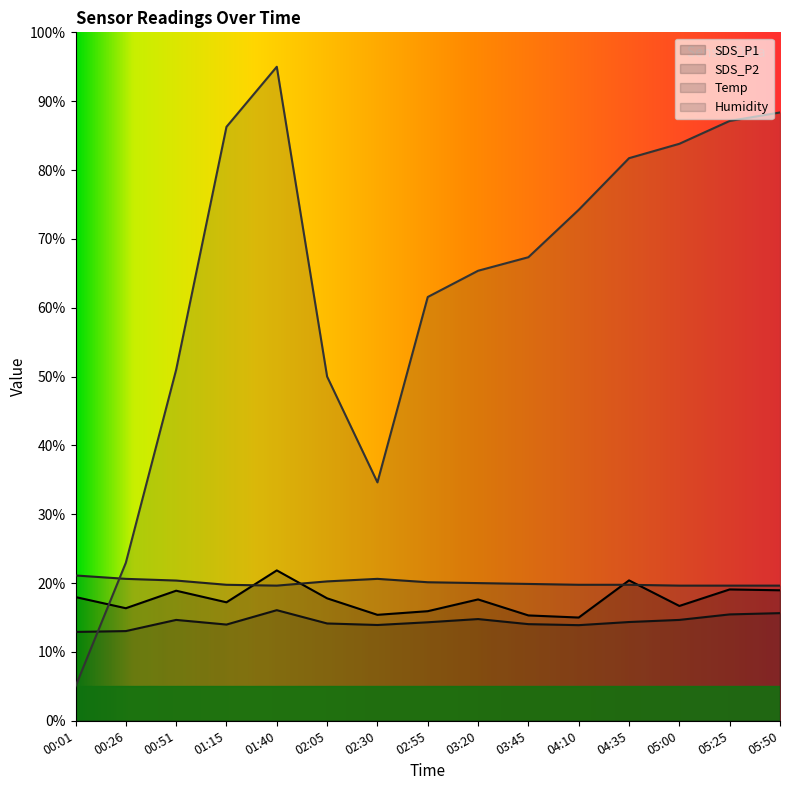

Between which two adjacent categories do SDS_P1 and Temp first intersect?

01:15 and 01:40